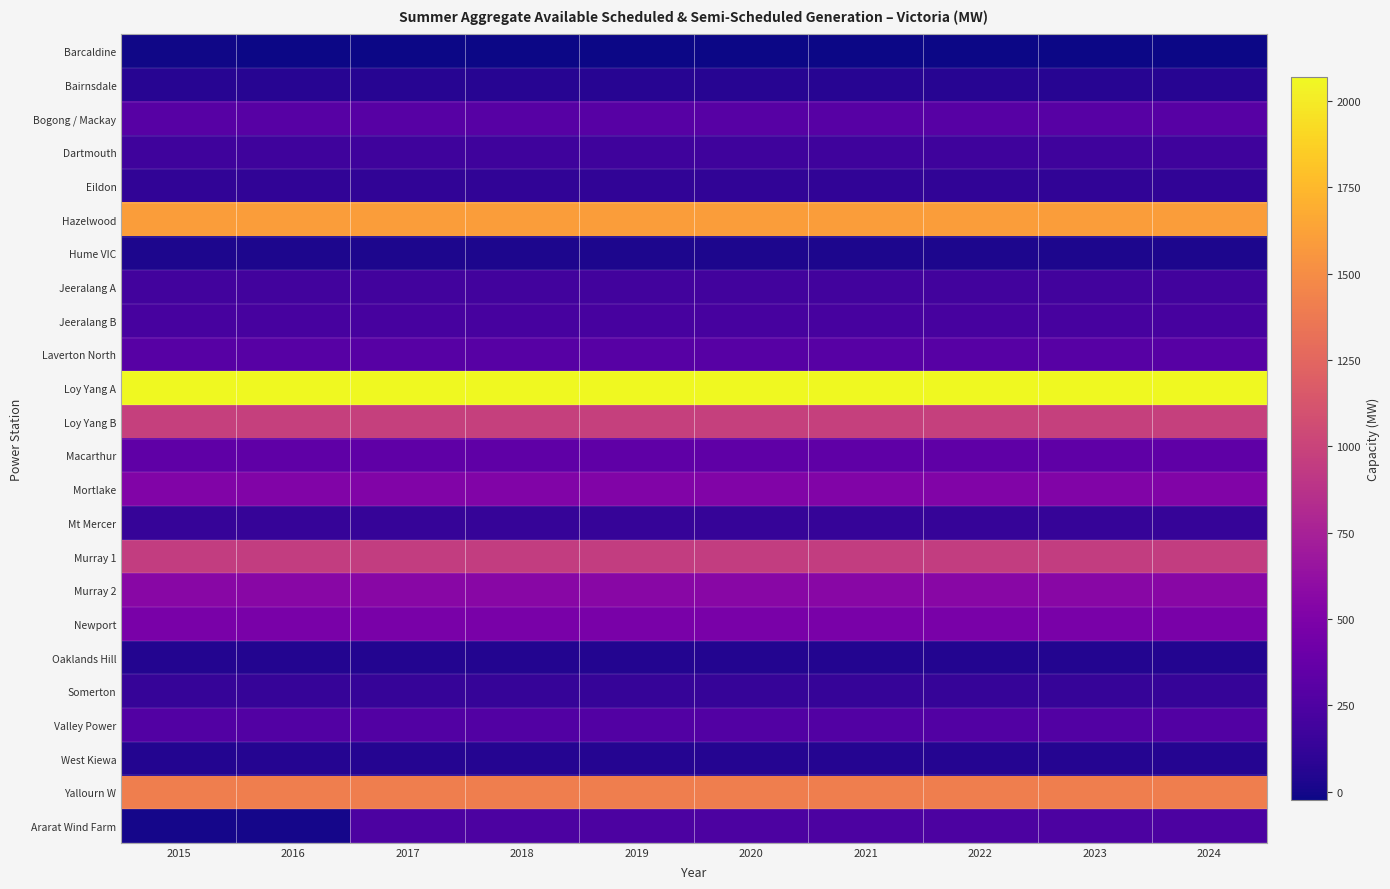

Reading left to right, extract all data points from this chart.

Barcaldine: 2015=-16.0	2016=-17.0	2017=-18.0	2018=-19.0	2019=-20.0	2020=-21.0	2021=-22.0	2022=-23.0	2023=-24.0	2024=-25.0
Bairnsdale: 2015=70.0	2016=70.0	2017=70.0	2018=70.0	2019=70.0	2020=70.0	2021=70.0	2022=70.0	2023=70.0	2024=70.0
Bogong / Mackay: 2015=300.0	2016=300.0	2017=300.0	2018=300.0	2019=300.0	2020=300.0	2021=300.0	2022=300.0	2023=300.0	2024=300.0
Dartmouth: 2015=177.0	2016=177.0	2017=177.0	2018=177.0	2019=177.0	2020=177.0	2021=177.0	2022=177.0	2023=177.0	2024=177.0
Eildon: 2015=113.0	2016=113.0	2017=113.0	2018=113.0	2019=113.0	2020=113.0	2021=113.0	2022=113.0	2023=113.0	2024=113.0
Hazelwood: 2015=1600.0	2016=1600.0	2017=1600.0	2018=1600.0	2019=1600.0	2020=1600.0	2021=1600.0	2022=1600.0	2023=1600.0	2024=1600.0
Hume VIC: 2015=29.0	2016=29.0	2017=29.0	2018=29.0	2019=29.0	2020=29.0	2021=29.0	2022=29.0	2023=29.0	2024=29.0
Jeeralang A: 2015=192.0	2016=192.0	2017=192.0	2018=192.0	2019=192.0	2020=192.0	2021=192.0	2022=192.0	2023=192.0	2024=192.0
Jeeralang B: 2015=216.0	2016=216.0	2017=216.0	2018=216.0	2019=216.0	2020=216.0	2021=216.0	2022=216.0	2023=216.0	2024=216.0
Laverton North: 2015=300.0	2016=300.0	2017=300.0	2018=300.0	2019=300.0	2020=300.0	2021=300.0	2022=300.0	2023=300.0	2024=300.0
Loy Yang A: 2015=2070.0	2016=2070.0	2017=2070.0	2018=2070.0	2019=2070.0	2020=2070.0	2021=2070.0	2022=2070.0	2023=2070.0	2024=2070.0
Loy Yang B: 2015=980.0	2016=980.0	2017=980.0	2018=980.0	2019=980.0	2020=980.0	2021=980.0	2022=980.0	2023=980.0	2024=980.0
Macarthur: 2015=336.0	2016=336.0	2017=336.0	2018=336.0	2019=336.0	2020=336.0	2021=336.0	2022=336.0	2023=336.0	2024=336.0
Mortlake: 2015=518.0	2016=518.0	2017=518.0	2018=518.0	2019=518.0	2020=518.0	2021=518.0	2022=518.0	2023=518.0	2024=518.0
Mt Mercer: 2015=131.2	2016=131.2	2017=131.2	2018=131.2	2019=131.2	2020=131.2	2021=131.2	2022=131.2	2023=131.2	2024=131.2
Murray 1: 2015=950.0	2016=950.0	2017=950.0	2018=950.0	2019=950.0	2020=950.0	2021=950.0	2022=950.0	2023=950.0	2024=950.0
Murray 2: 2015=560.0	2016=560.0	2017=560.0	2018=560.0	2019=560.0	2020=560.0	2021=560.0	2022=560.0	2023=560.0	2024=560.0
Newport: 2015=475.0	2016=475.0	2017=475.0	2018=475.0	2019=475.0	2020=475.0	2021=475.0	2022=475.0	2023=475.0	2024=475.0
Oaklands Hill: 2015=50.4	2016=50.4	2017=50.4	2018=50.4	2019=50.4	2020=50.4	2021=50.4	2022=50.4	2023=50.4	2024=50.4
Somerton: 2015=133.5	2016=133.5	2017=133.5	2018=133.5	2019=133.5	2020=133.5	2021=133.5	2022=133.5	2023=133.5	2024=133.5
Valley Power: 2015=270.0	2016=270.0	2017=270.0	2018=270.0	2019=270.0	2020=270.0	2021=270.0	2022=270.0	2023=270.0	2024=270.0
West Kiewa: 2015=53.0	2016=62.0	2017=62.0	2018=62.0	2019=62.0	2020=62.0	2021=62.0	2022=62.0	2023=62.0	2024=62.0
Yallourn W: 2015=1408.0	2016=1408.0	2017=1408.0	2018=1408.0	2019=1408.0	2020=1408.0	2021=1408.0	2022=1408.0	2023=1408.0	2024=1408.0
Ararat Wind Farm: 2015=0.0	2016=0.0	2017=240.0	2018=240.0	2019=240.0	2020=240.0	2021=240.0	2022=240.0	2023=240.0	2024=240.0